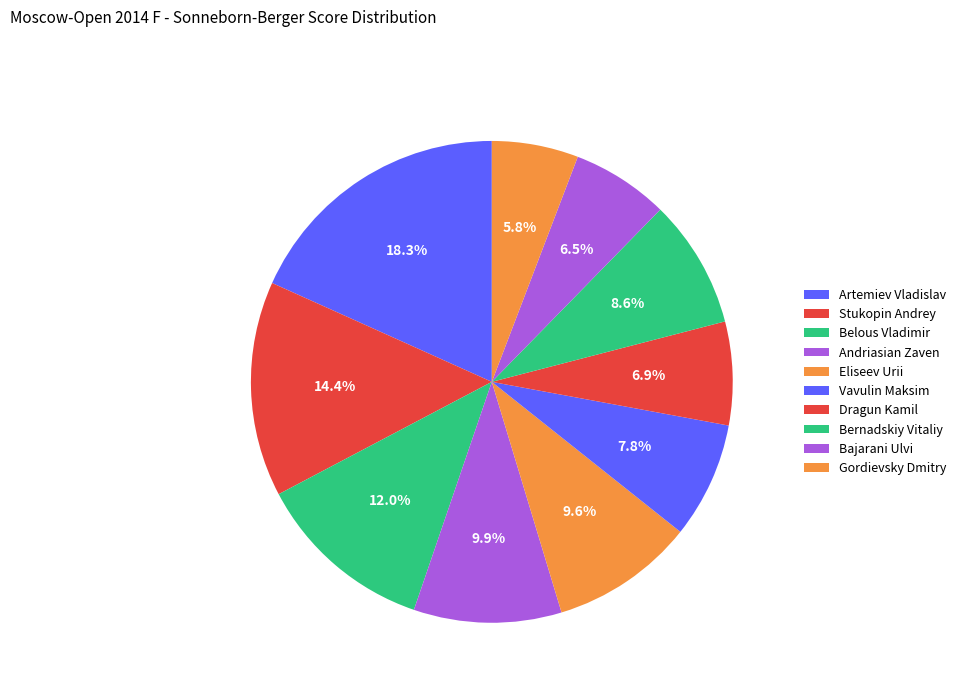

Rank the categories by value from lowest to highest.

Gordievsky Dmitry, Bajarani Ulvi, Dragun Kamil, Vavulin Maksim, Bernadskiy Vitaliy, Eliseev Urii, Andriasian Zaven, Belous Vladimir, Stukopin Andrey, Artemiev Vladislav